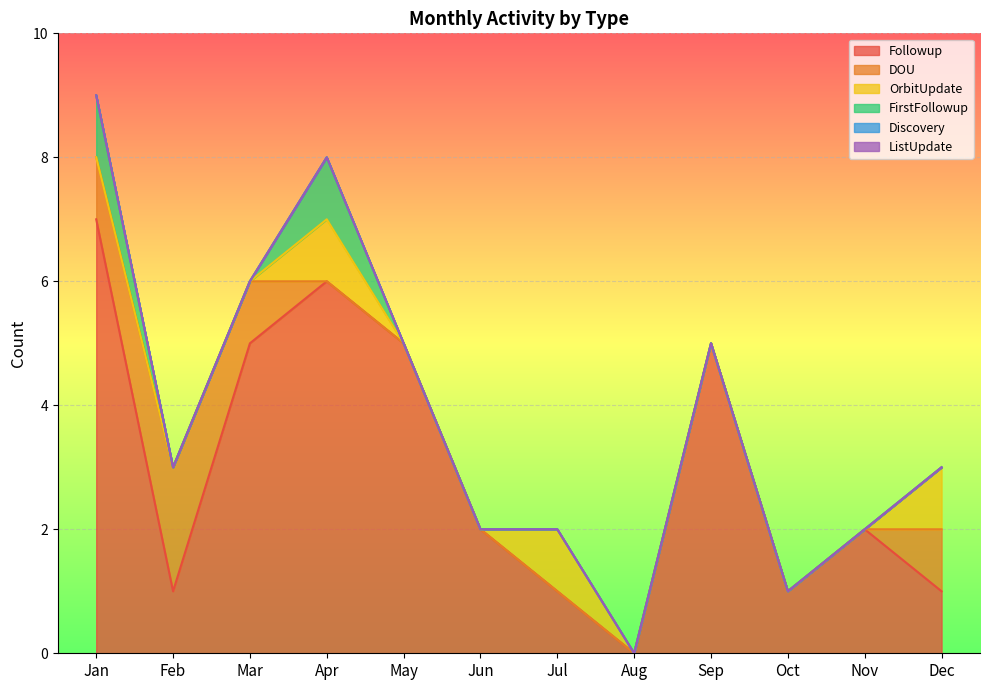

What are all the series names shown in the legend?

Followup, DOU, OrbitUpdate, FirstFollowup, Discovery, ListUpdate